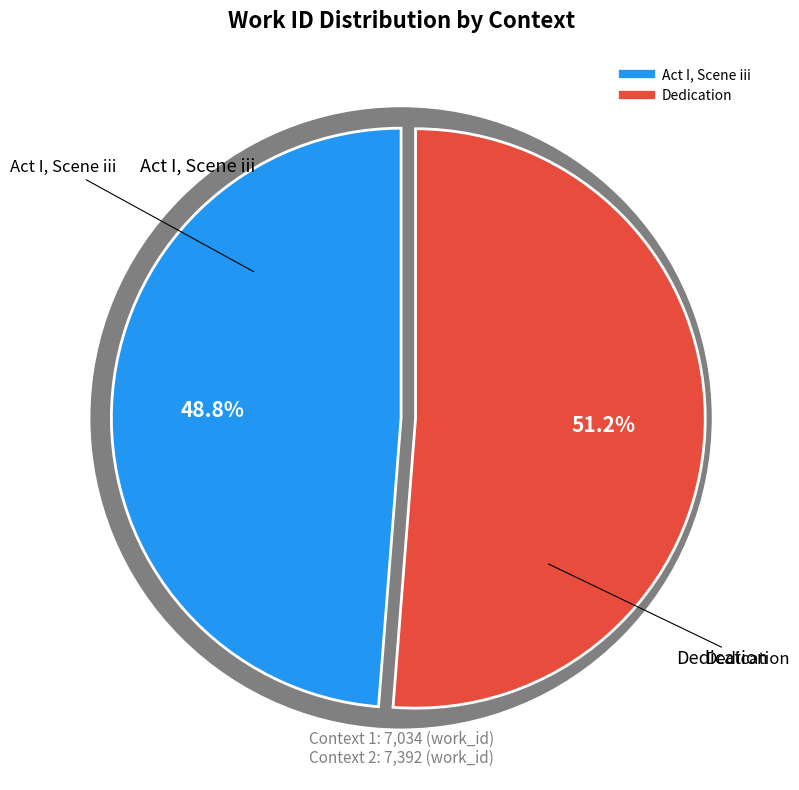

The Act I, Scene iii slice represents 37% of the pie. True or false?

False